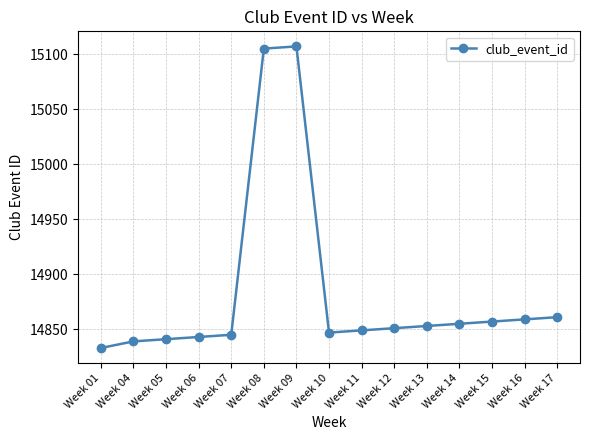

What is the value of the 7th point from the left?

15107